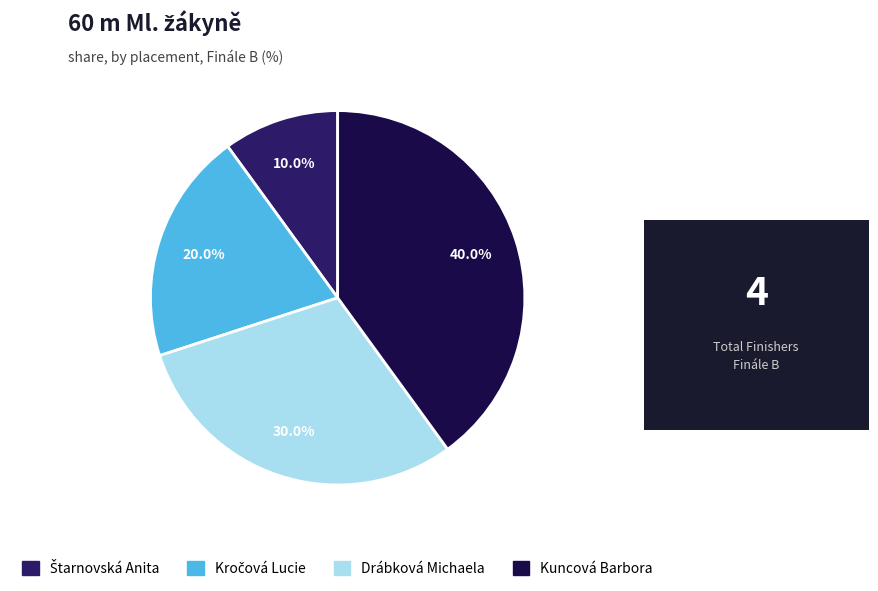

What is the ratio of the value at Kuncová Barbora to the value at Drábková Michaela?

1.3